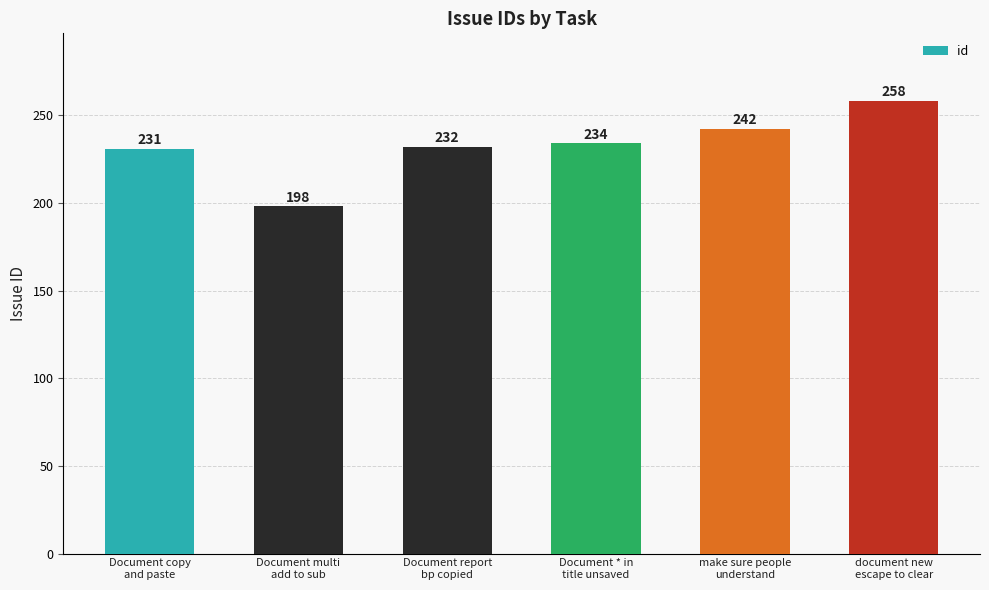

Is it true that the value at document new
escape to clear is 258?

True